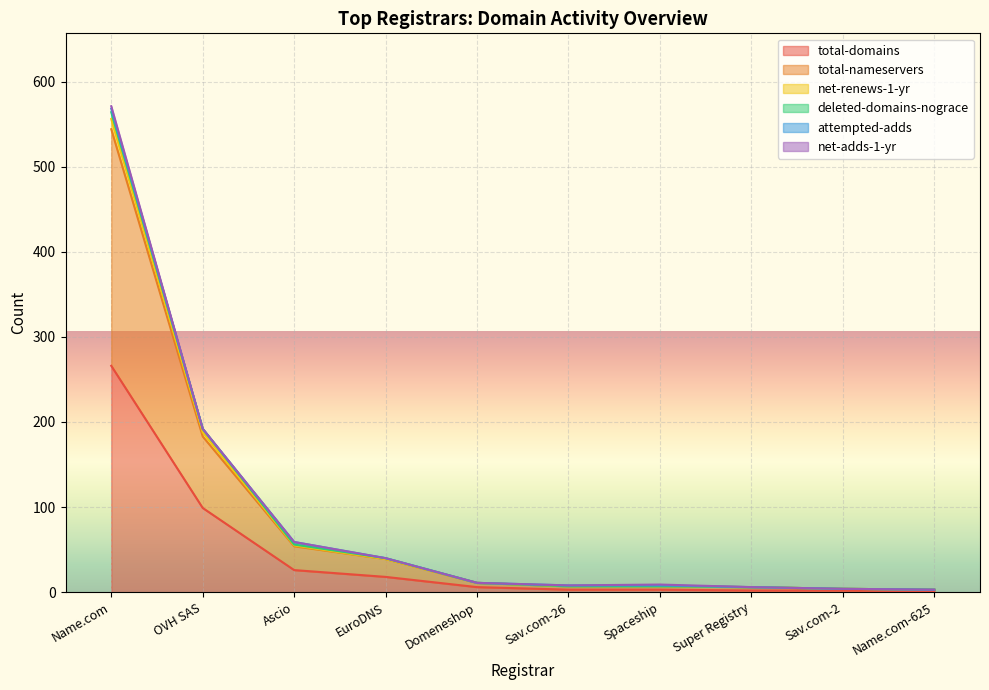

What is the highest value of the total-domains series?

266